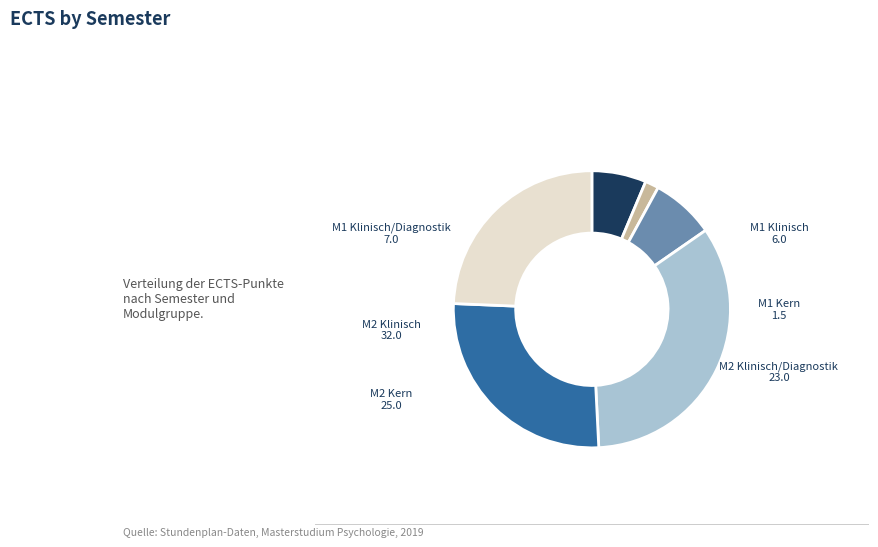

Is it true that M1 Kern is 2% of the pie?

True